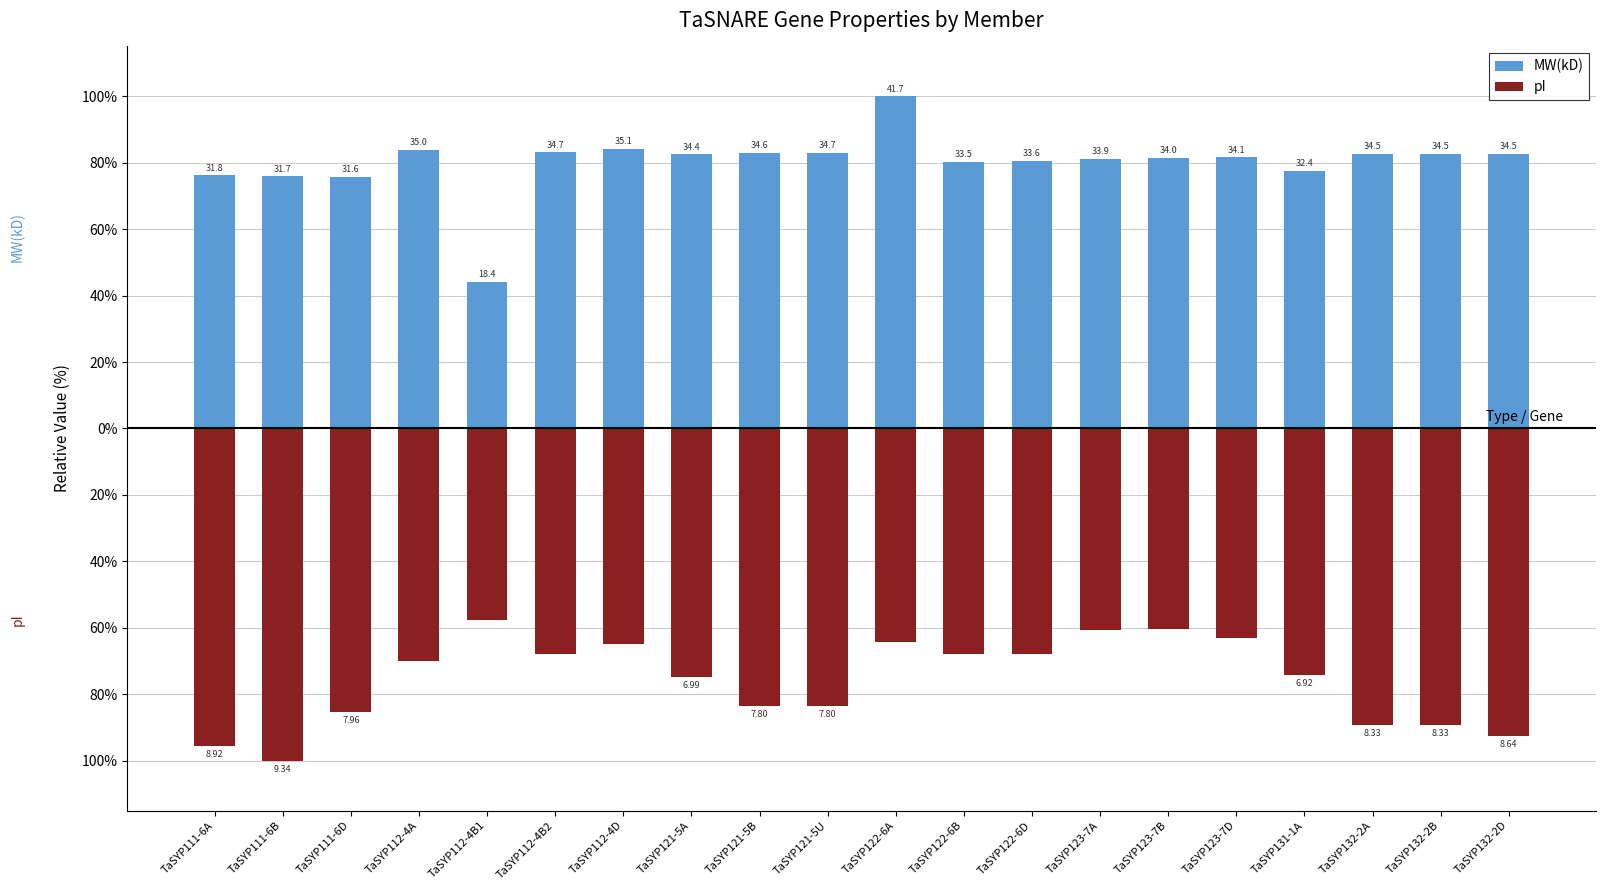

Which category has the highest value across all series?

TaSYP122-6A